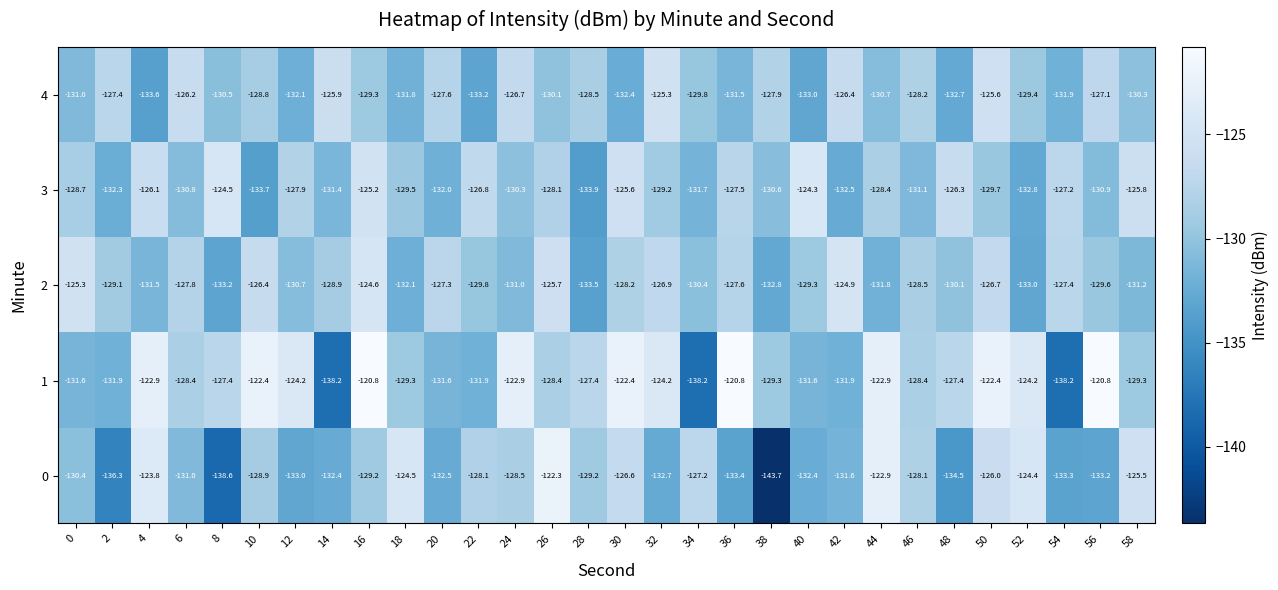

What is the difference between the highest and lowest values at 52?

8.8